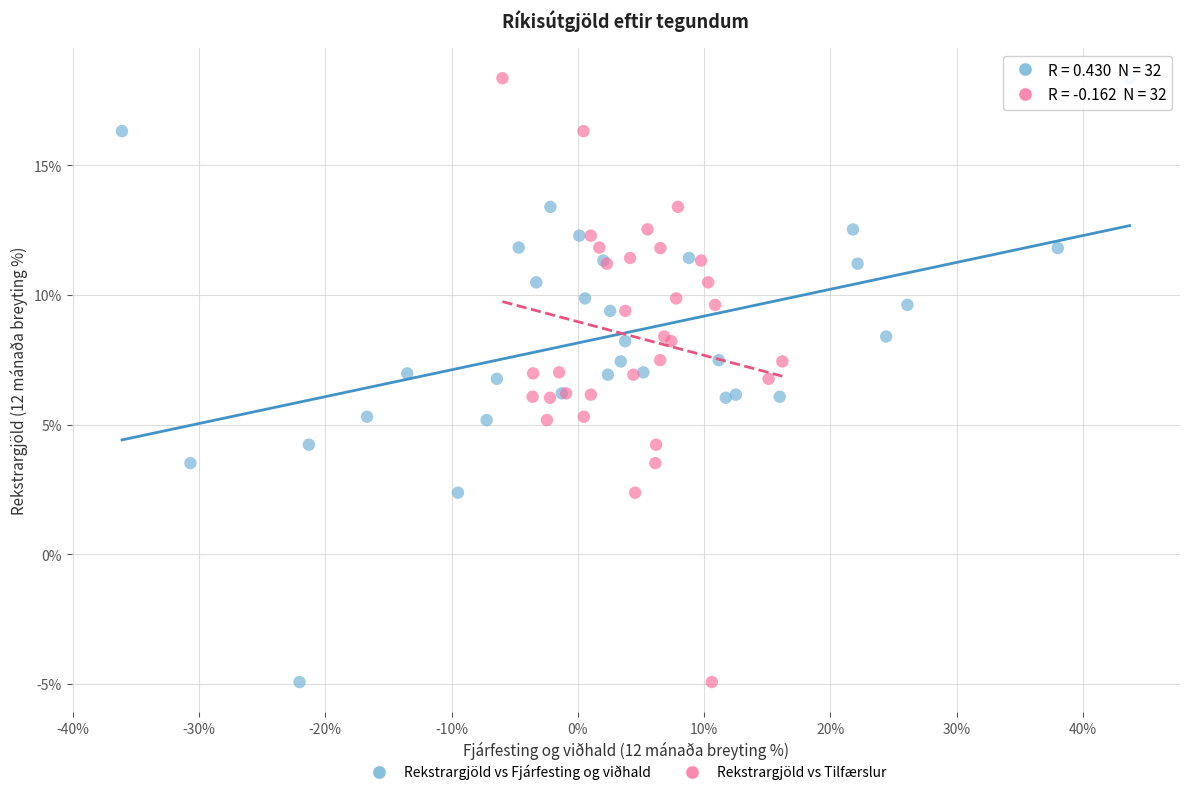

What are all the series names shown in the legend?

Rekstrargjöld vs Fjárfesting og viðhald, Rekstrargjöld vs Tilfærslur